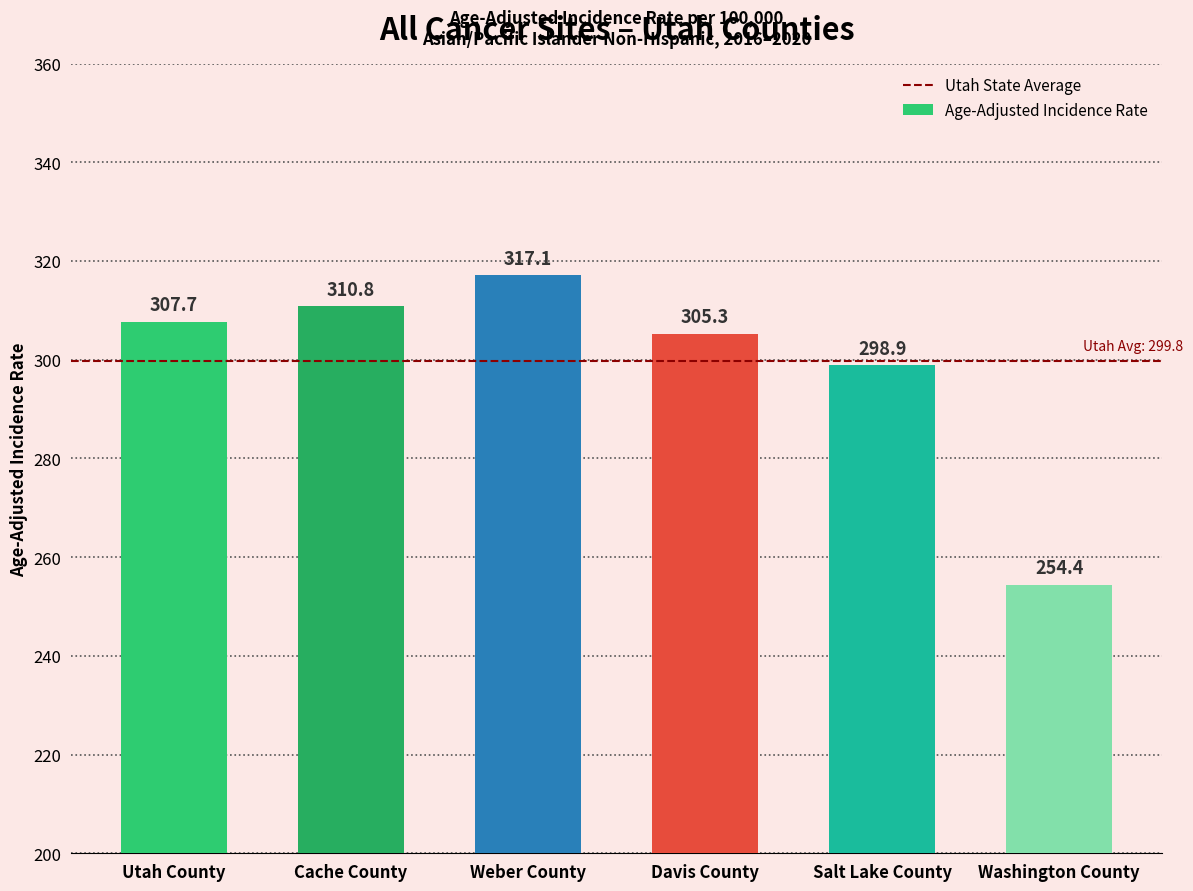

List the labels in order of value, smallest first.

Washington County, Salt Lake County, Davis County, Utah County, Cache County, Weber County